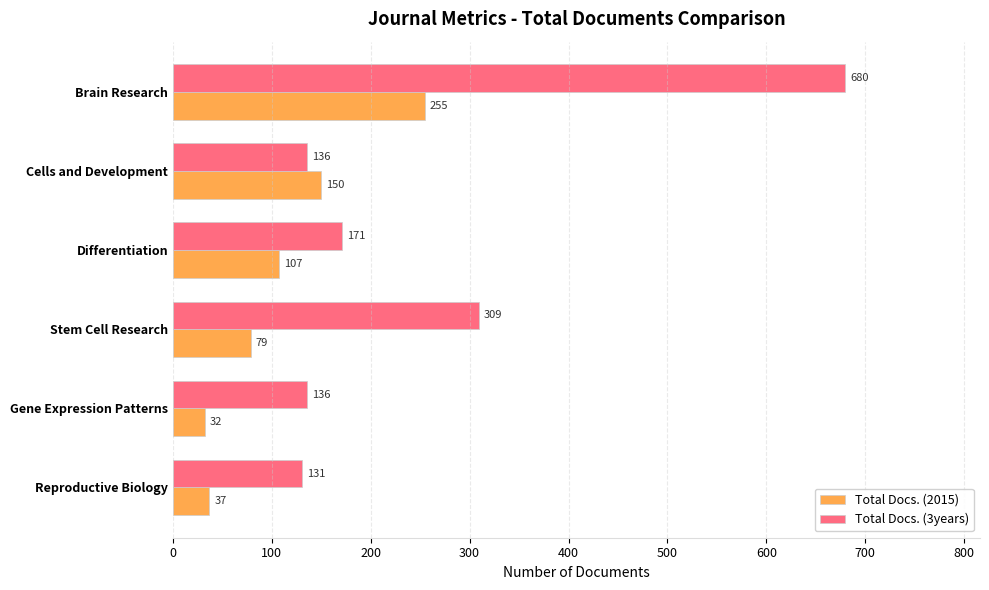

At how many categories does at least one series exceed 630?

1